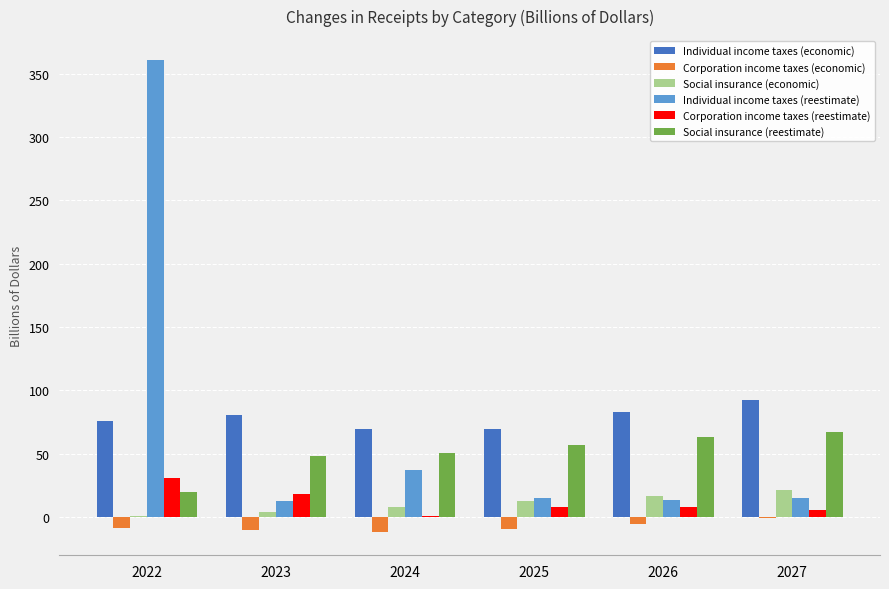

At which category does the chart reach its peak across all series?

2022